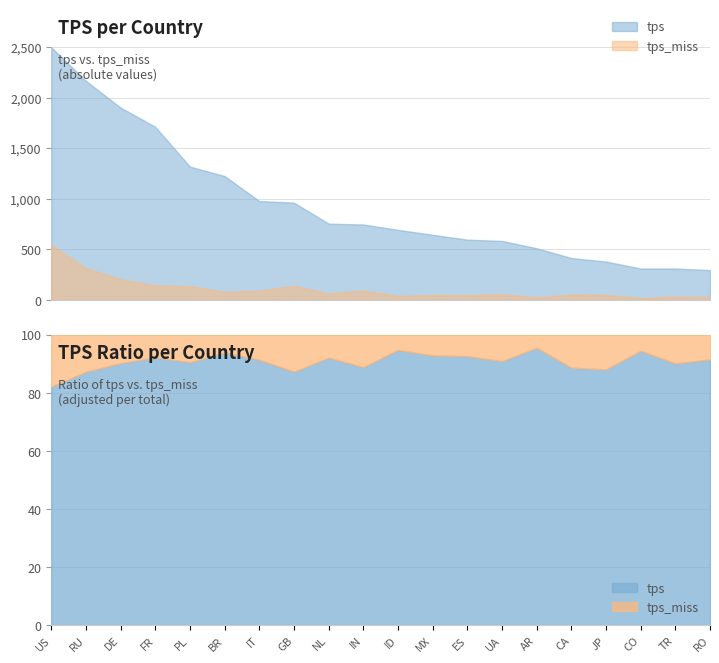

What is the label of the 19th point from the right?

RU